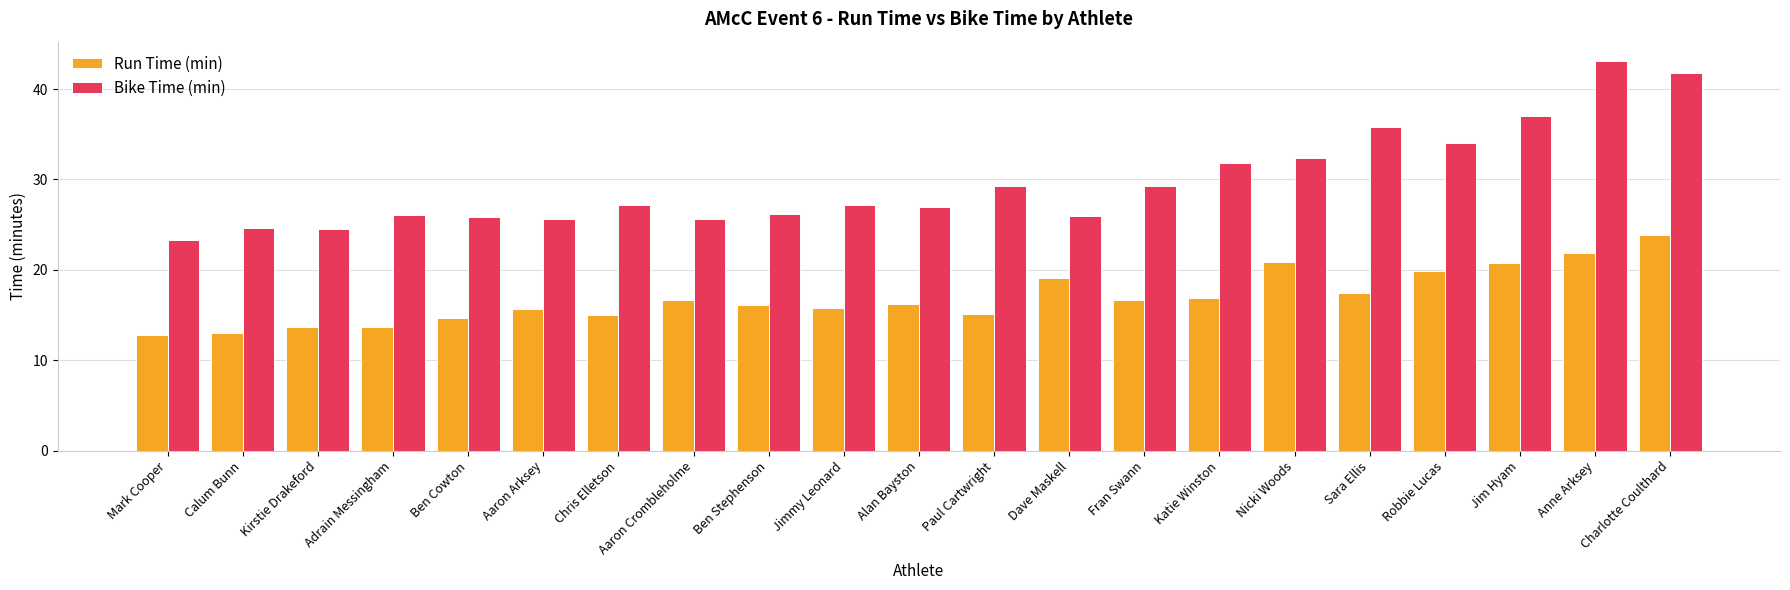

What is the minimum value shown in the chart?

12.8